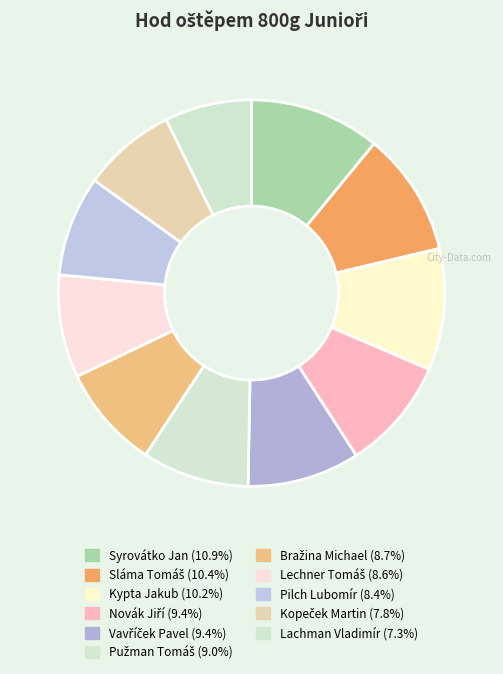

Is there any slice that represents more than half of the pie?

No